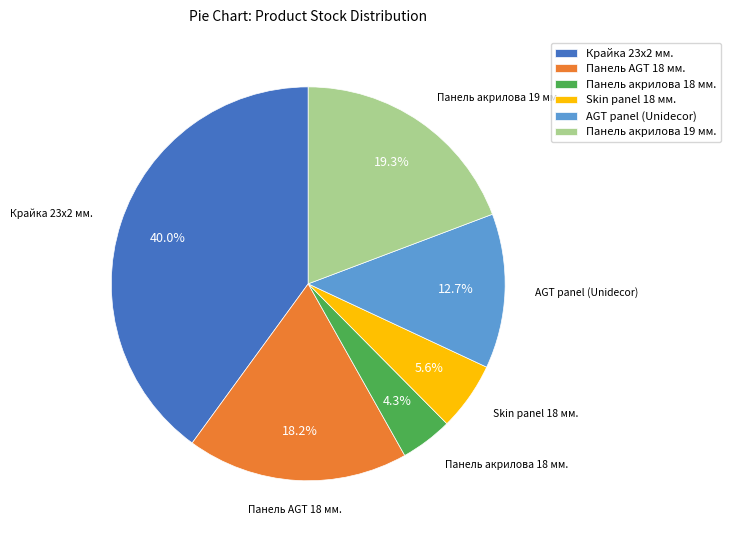

Between Skin panel 18 мм. and Панель акрилова 18 мм., which is larger?

Skin panel 18 мм.